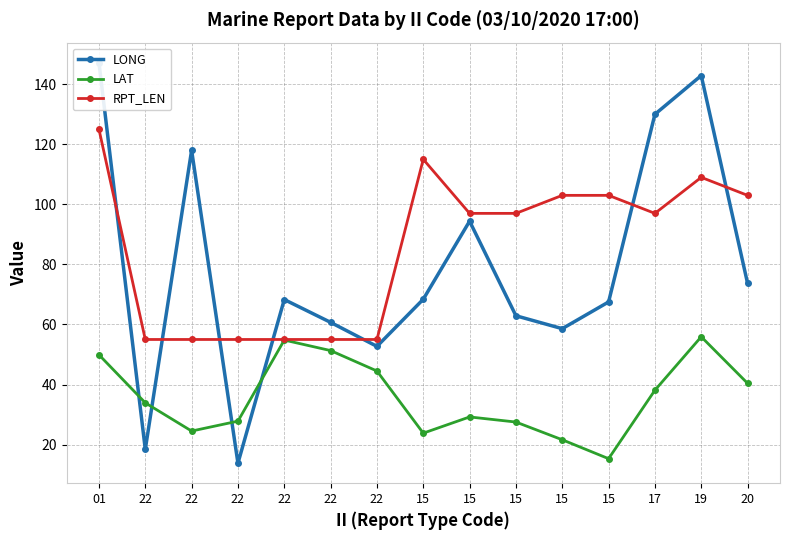

At which label does RPT_LEN first exceed 97?

01